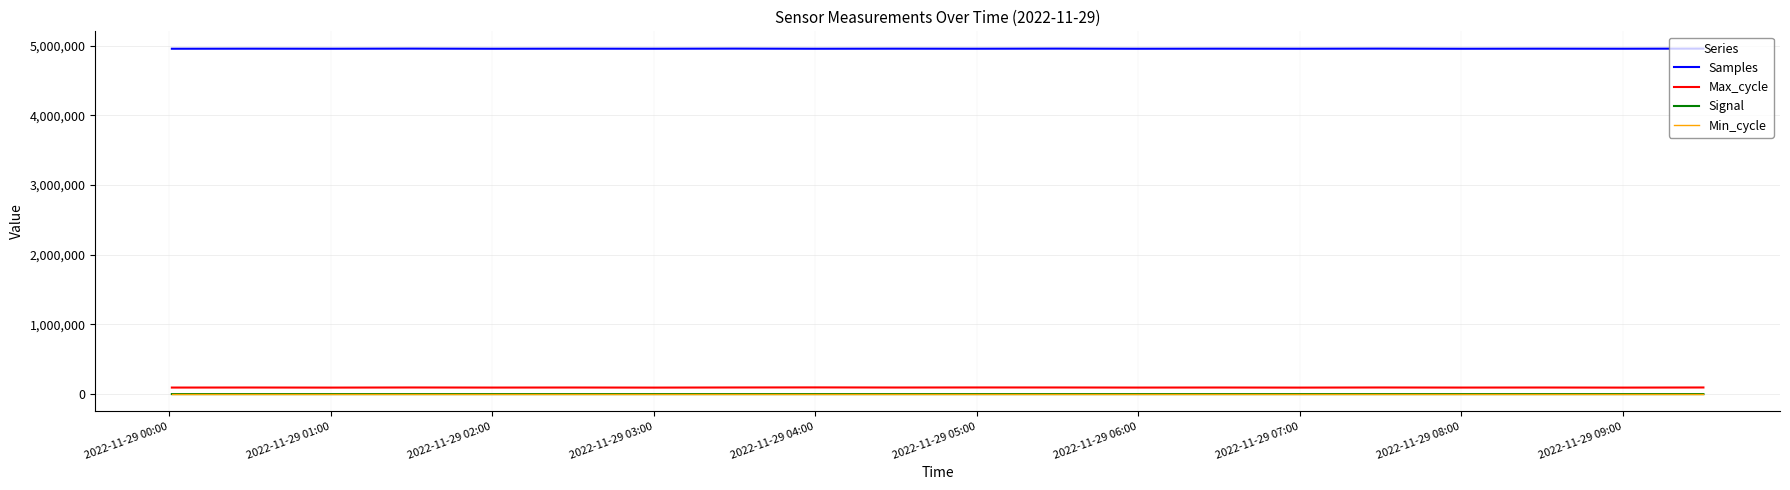

What are all the series names shown in the legend?

Samples, Max_cycle, Signal, Min_cycle